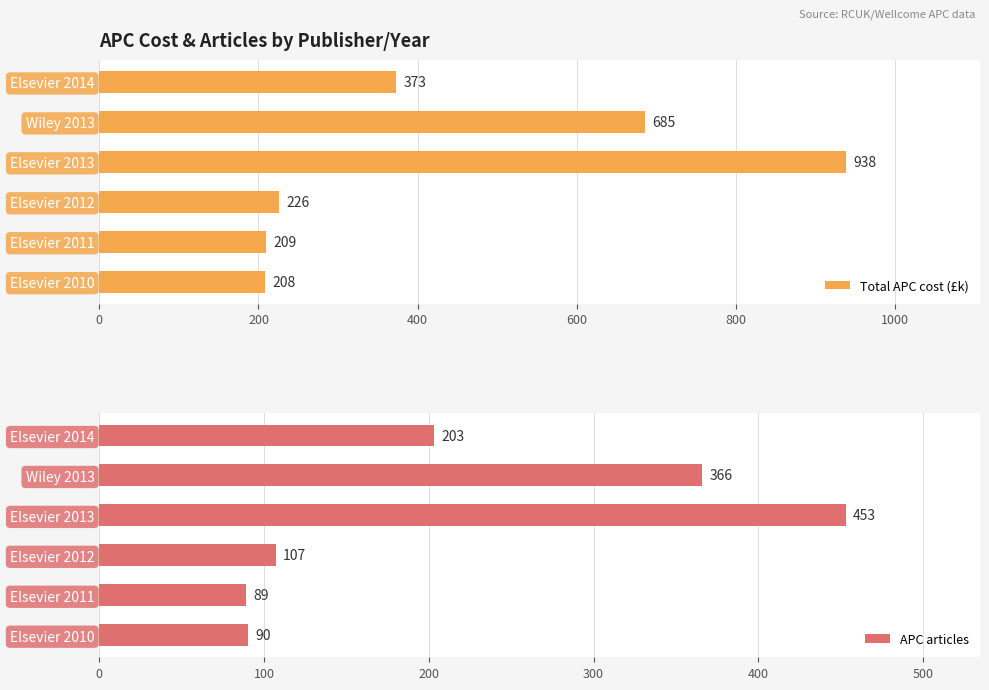

Which series has the widest spread of values?

Total APC cost (£k)